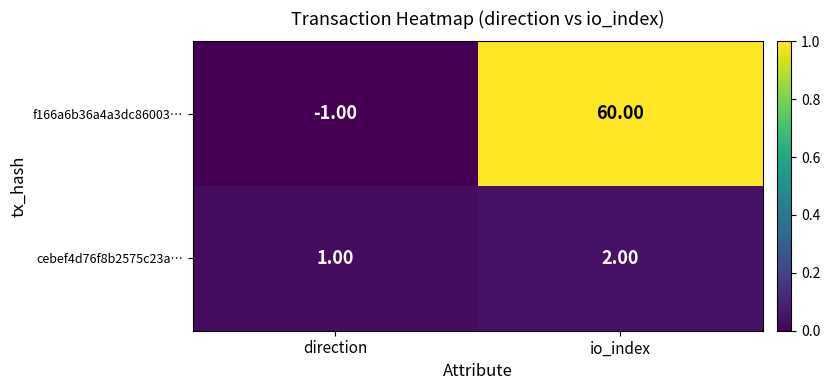

Rank the series by their average value, from lowest to highest.

cebef4d76f8b2575c23a…, f166a6b36a4a3dc86003…